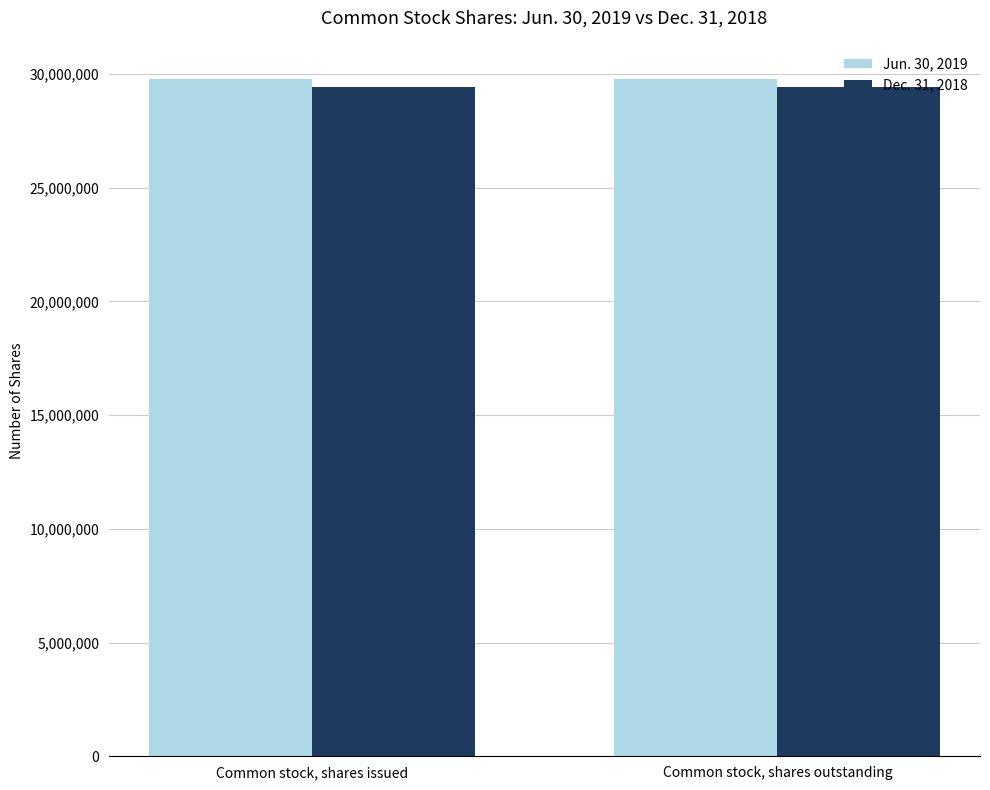

Which series has the largest total across all categories?

Jun. 30, 2019